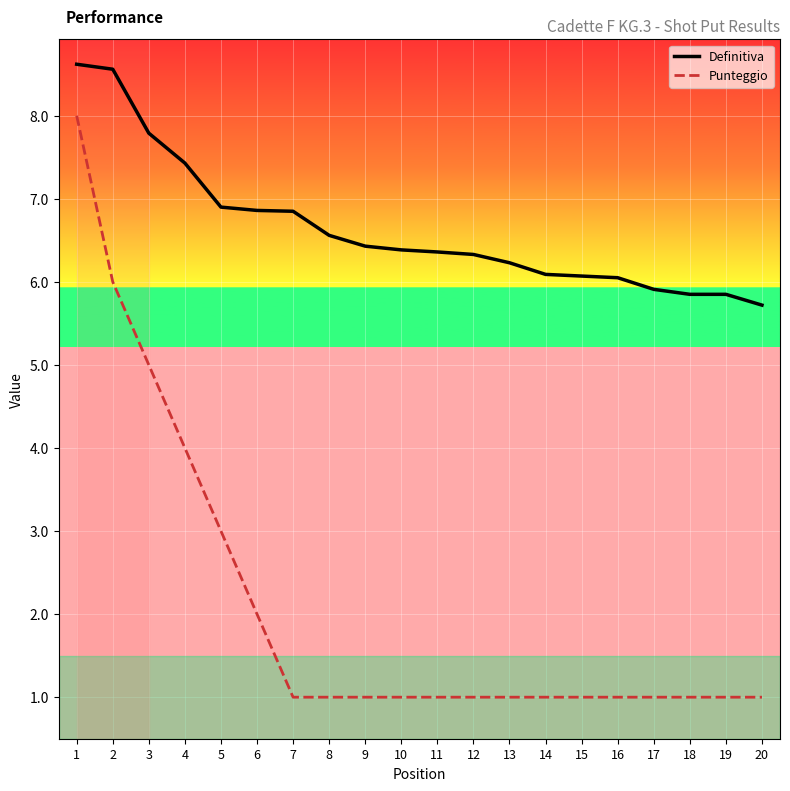

What is the smallest value displayed?

1.0